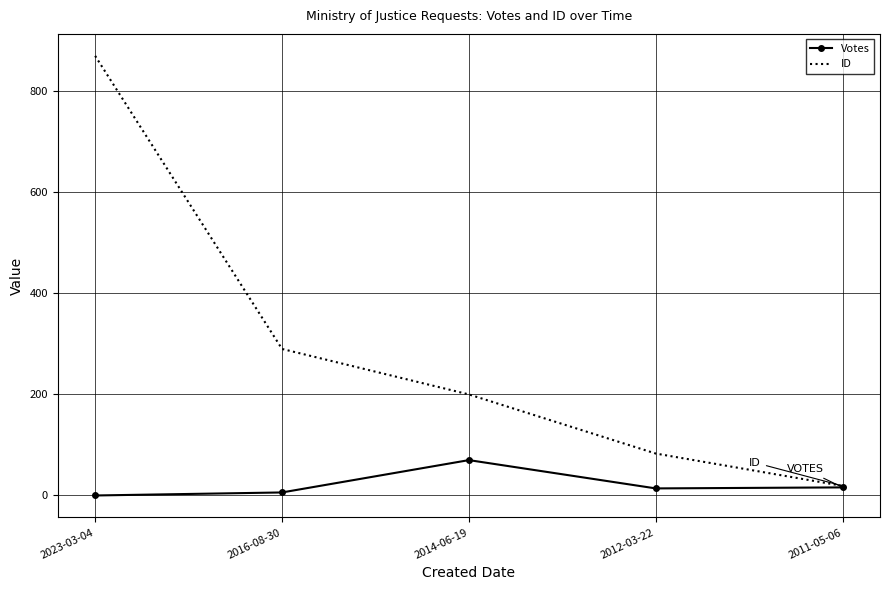

What is the difference between the highest and lowest values at 2023-03-04?

870